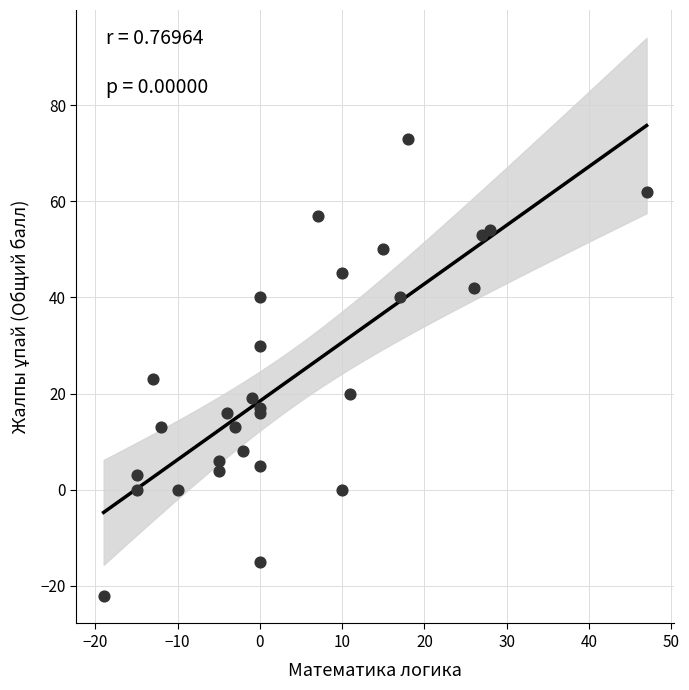

What Y value in the scatter plot is closest to 25?

23